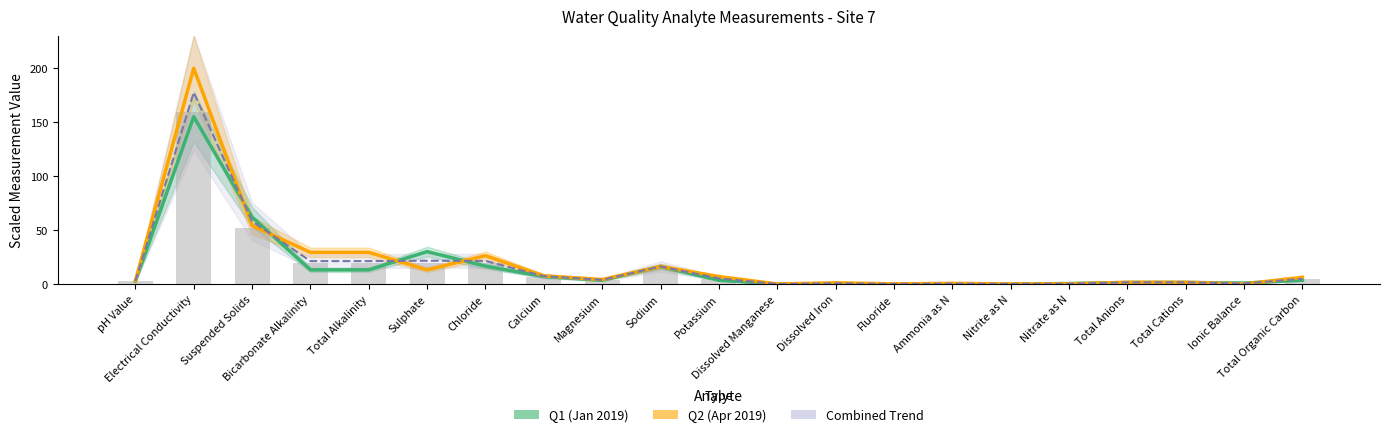

At which category is the sum across all series the highest?

Electrical Conductivity